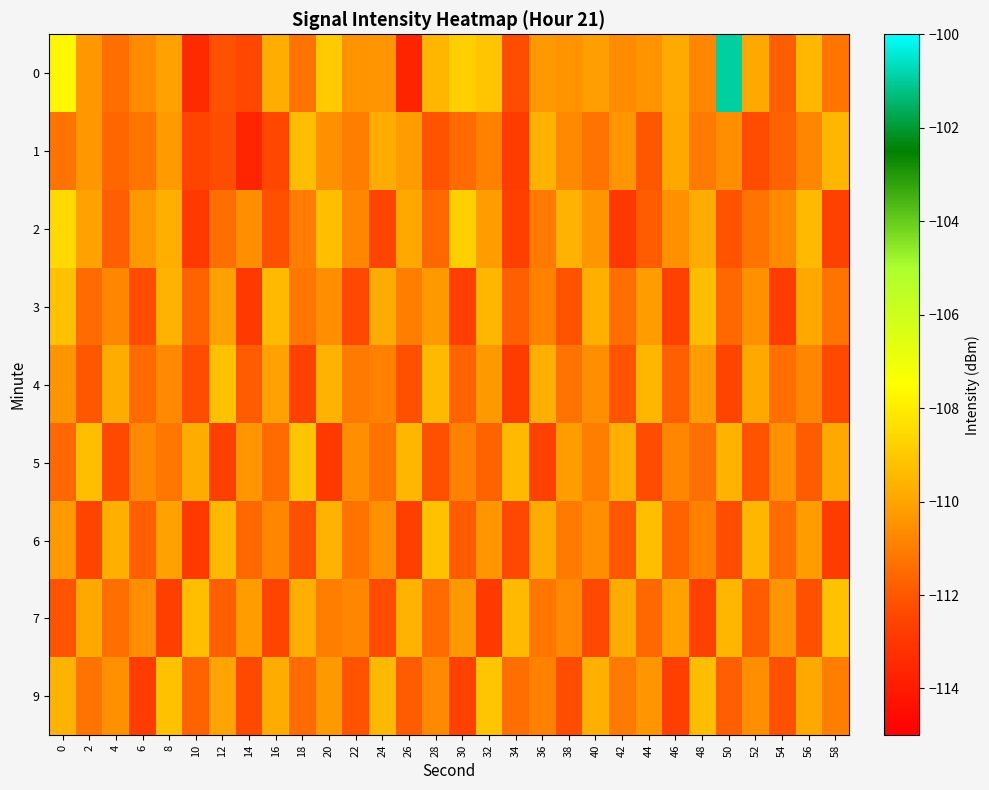

What is the total value across all series at 8?

-993.5